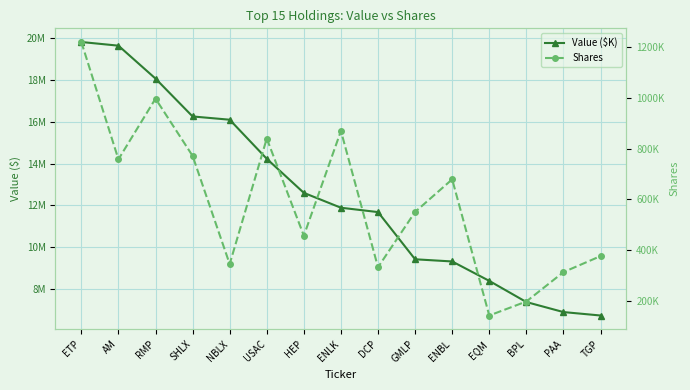

Reading left to right, list all the values displayed in this chart.

Value ($K): ETP=19812000	AM=19637000	RMP=18064000	SHLX=16254000	NBLX=16098000	USAC=14231000	HEP=12602000	ENLK=11891000	DCP=11683000	GMLP=9427000	ENBL=9323000	EQM=8395000	BPL=7383000	PAA=6904000	TGP=6740000
Shares: ETP=1221415	AM=758484	RMP=998034	SHLX=772143	NBLX=345230	USAC=840566	HEP=457075	ENLK=870457	DCP=332650	GMLP=550952	ENBL=679508	EQM=142215	BPL=197450	PAA=313349	TGP=376556